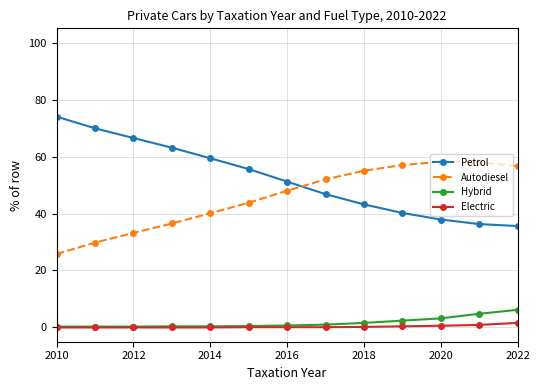

True or false: Autodiesel and Hybrid cross at least once.

False